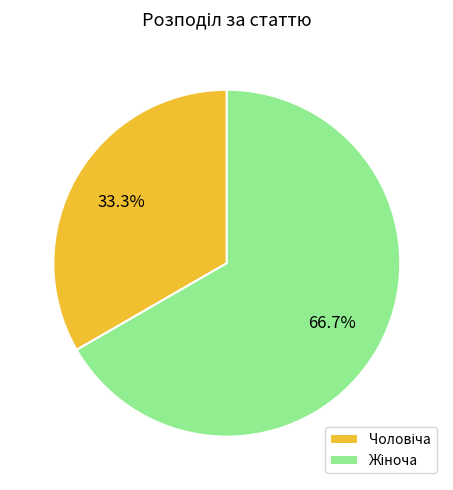

True or false: Жіноча accounts for 67% of the total.

True